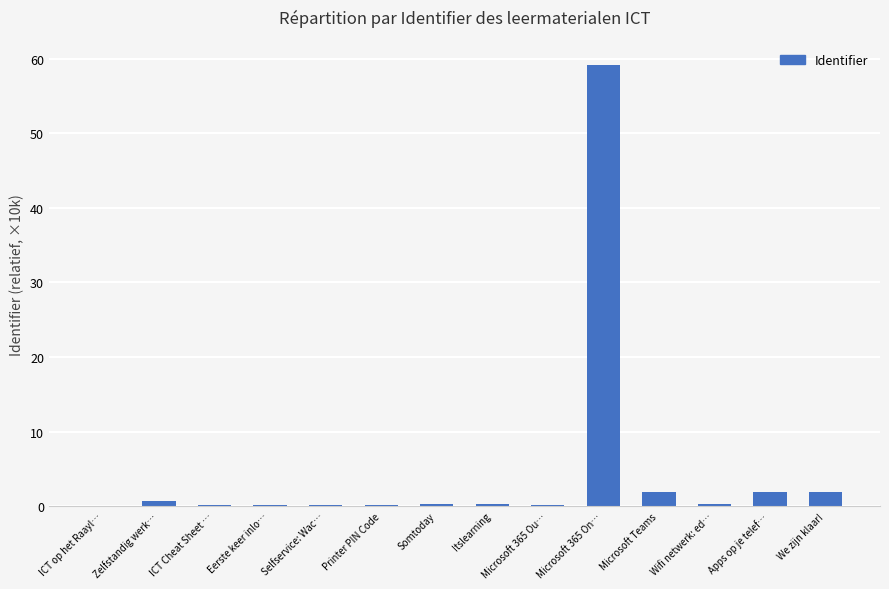

How many series are shown in this chart?

1